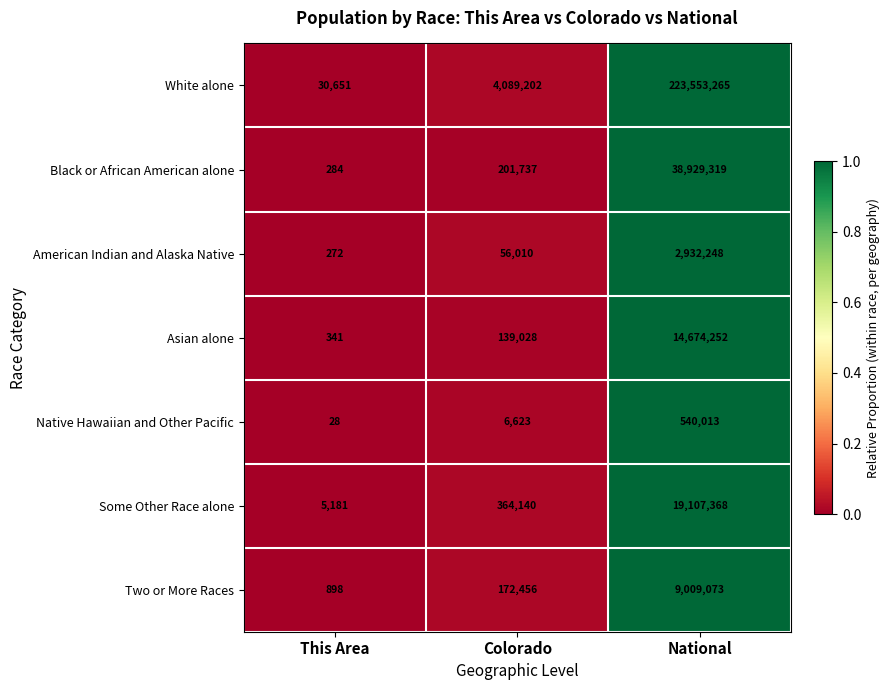

Count the number of categories in the chart.

3